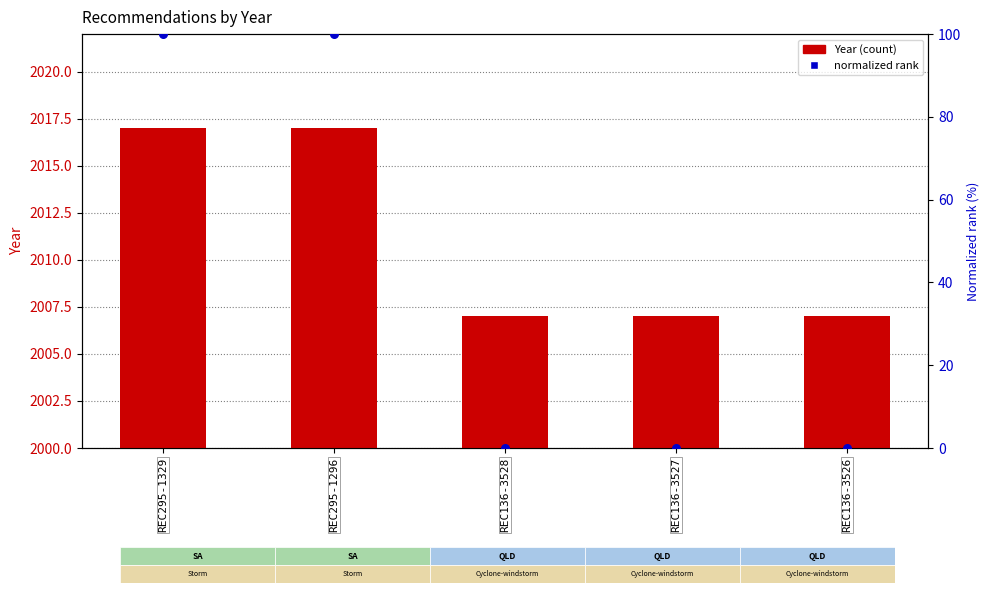

Which series has the largest total across all categories?

Year